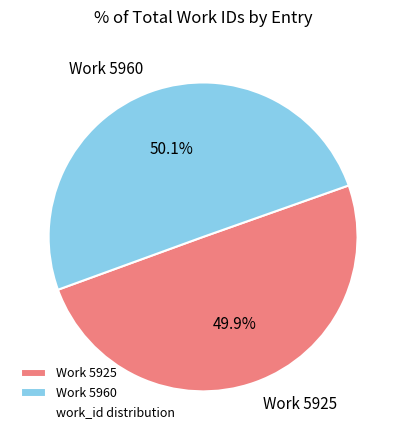

Does any single category account for the majority?

Yes